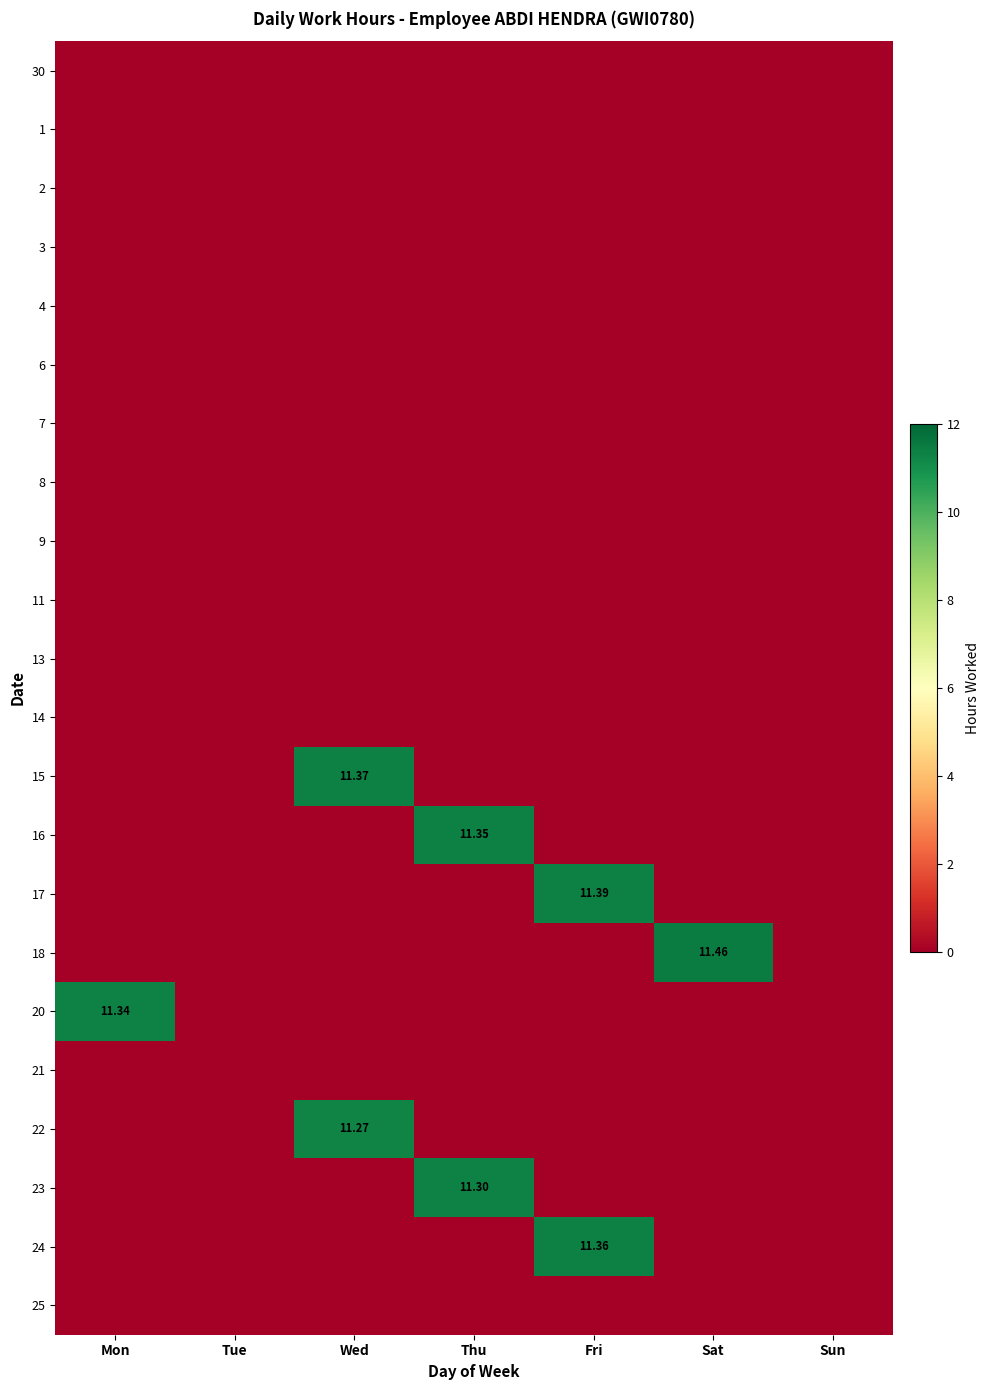

Between Wed and Thu, which is larger?

Wed